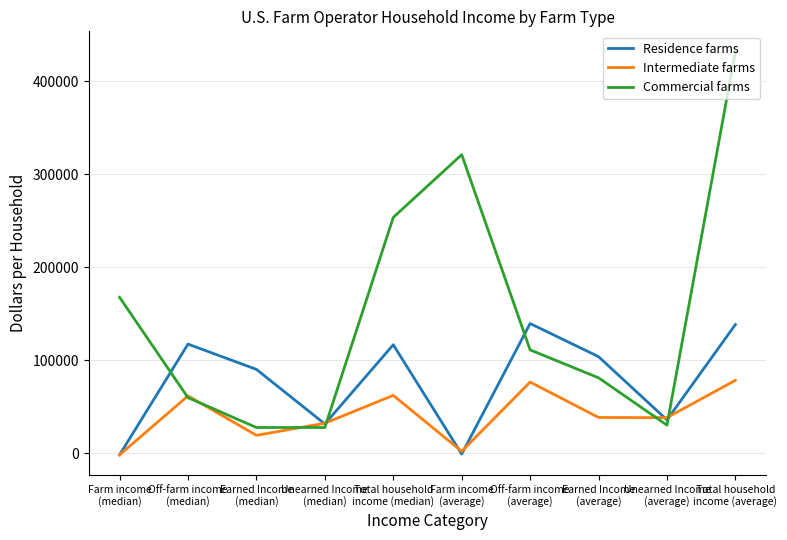

Is the value of Intermediate farms at Farm income
(median) greater than the value of Residence farms at Unearned Income
(median)?

No